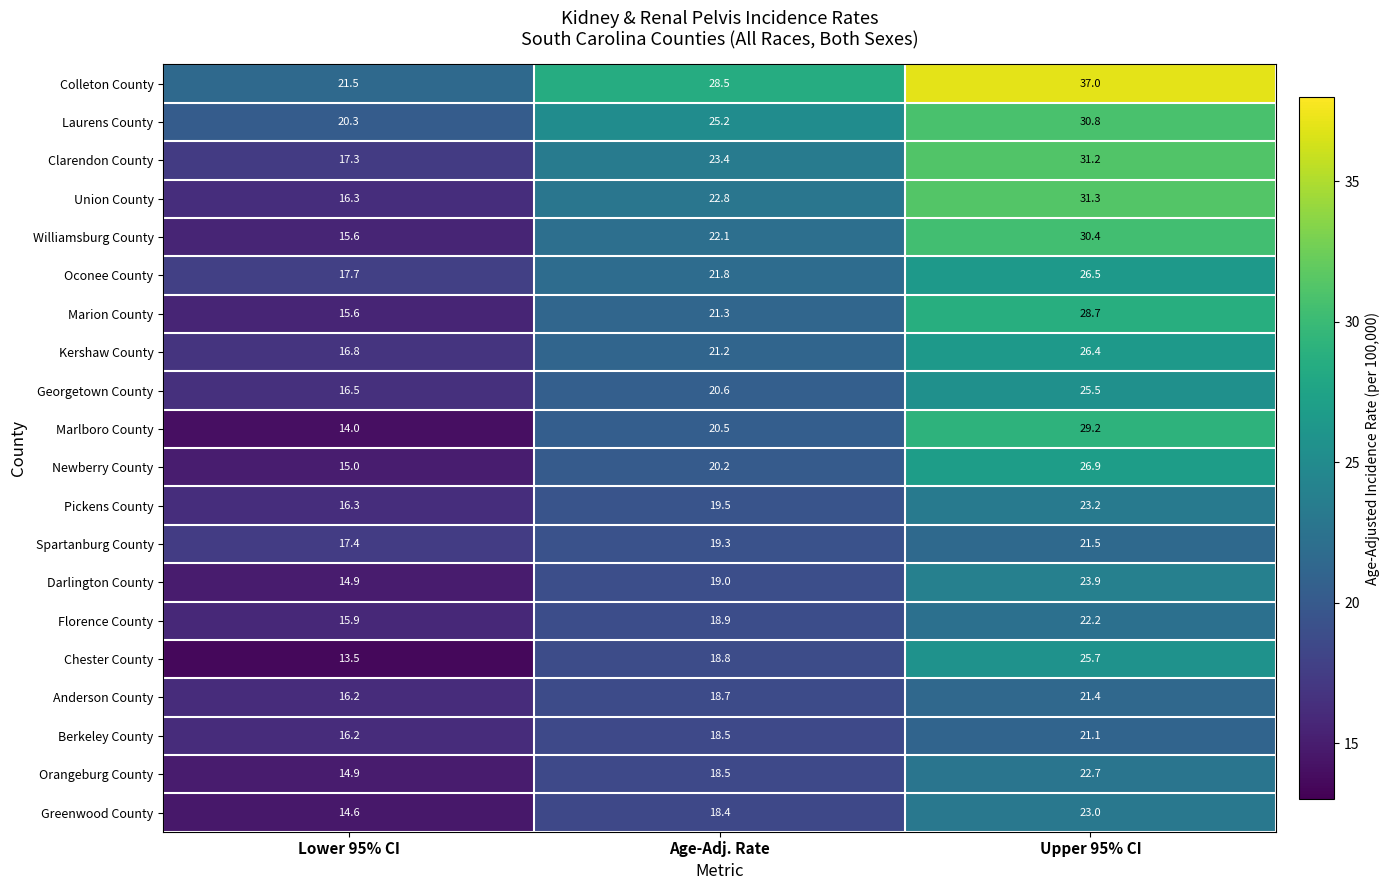

Is it true that Georgetown County equals 20.6 at Age-Adj. Rate?

True